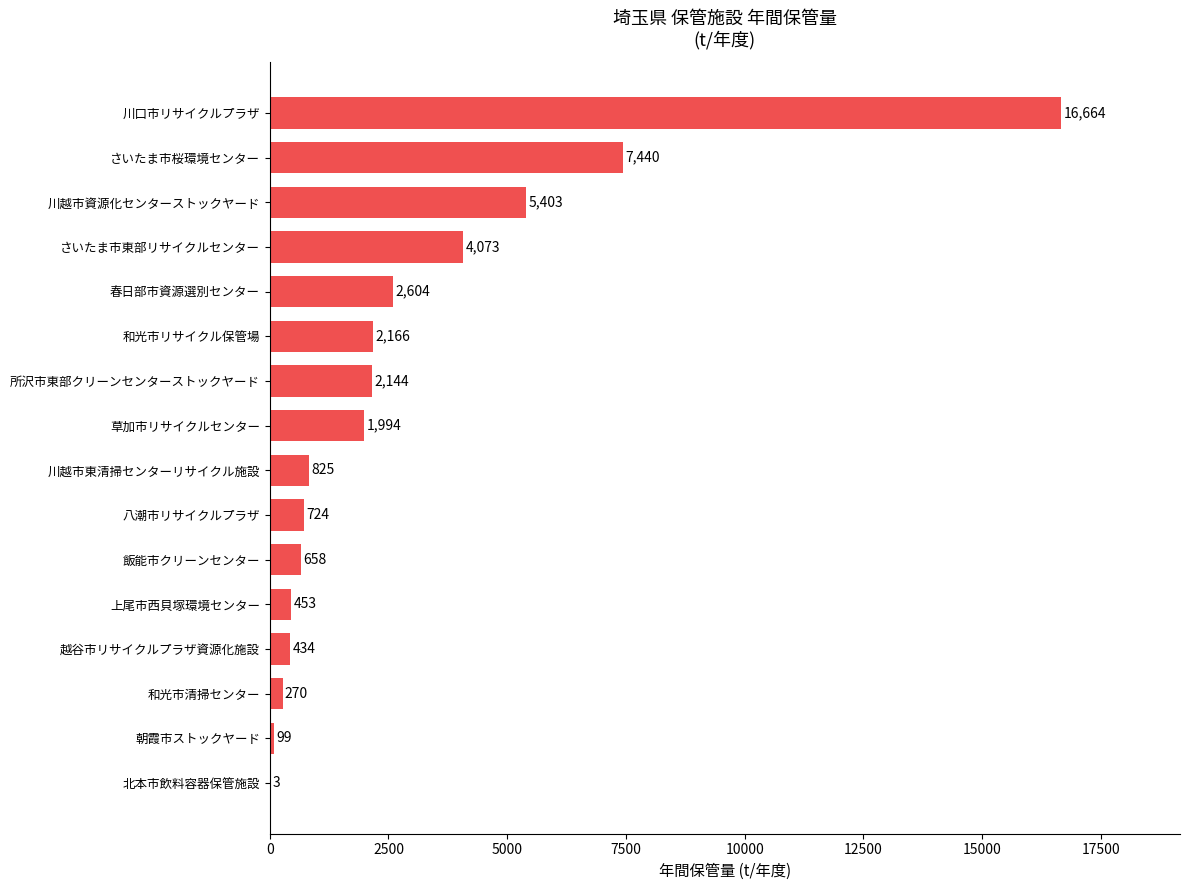

How many series are shown in this chart?

1